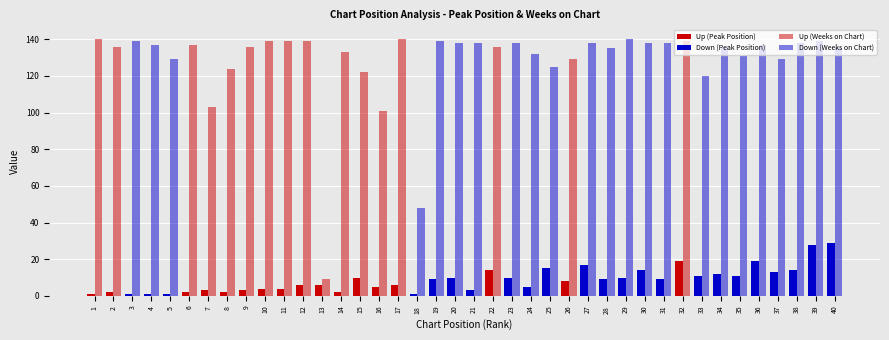

How many categories are shown in the chart?

40